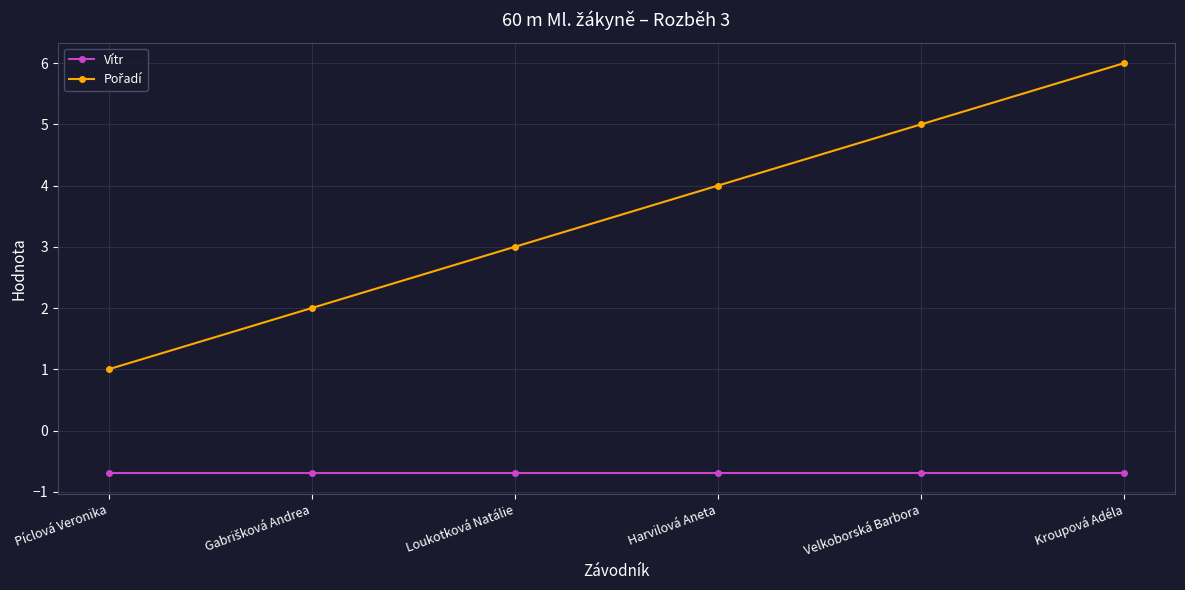

What is the lowest value of the Vítr series?

-0.7